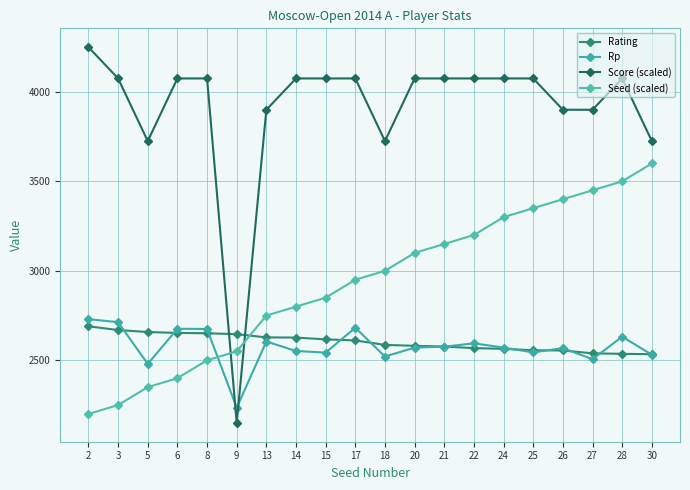

What is the difference between the Score (scaled) values at 2 and 21?

175